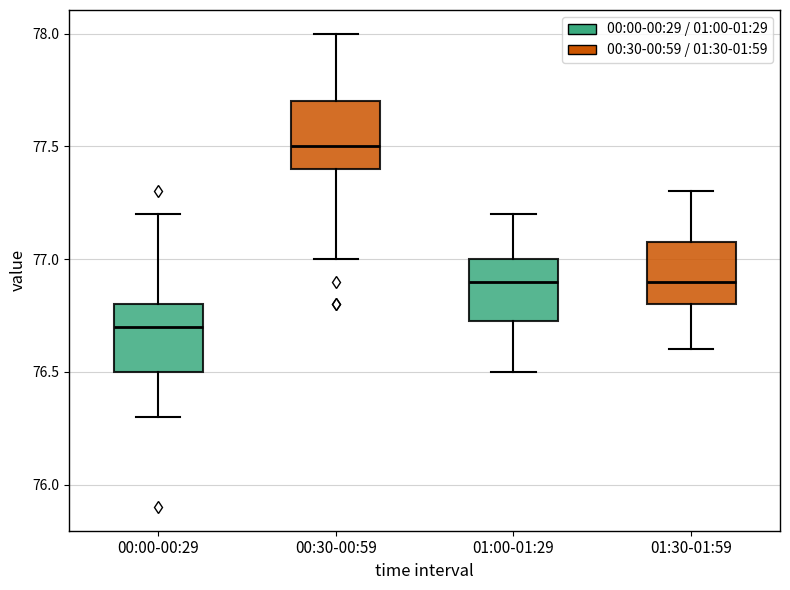

Which box's median line is the highest?

00:30-00:59